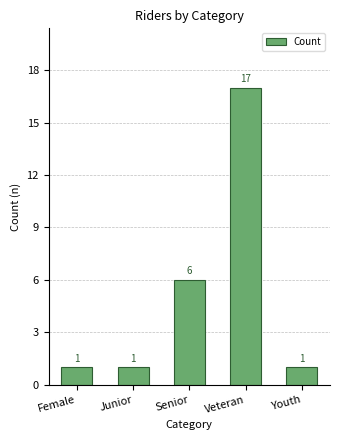

Is it true that the value at Female is 2?

False